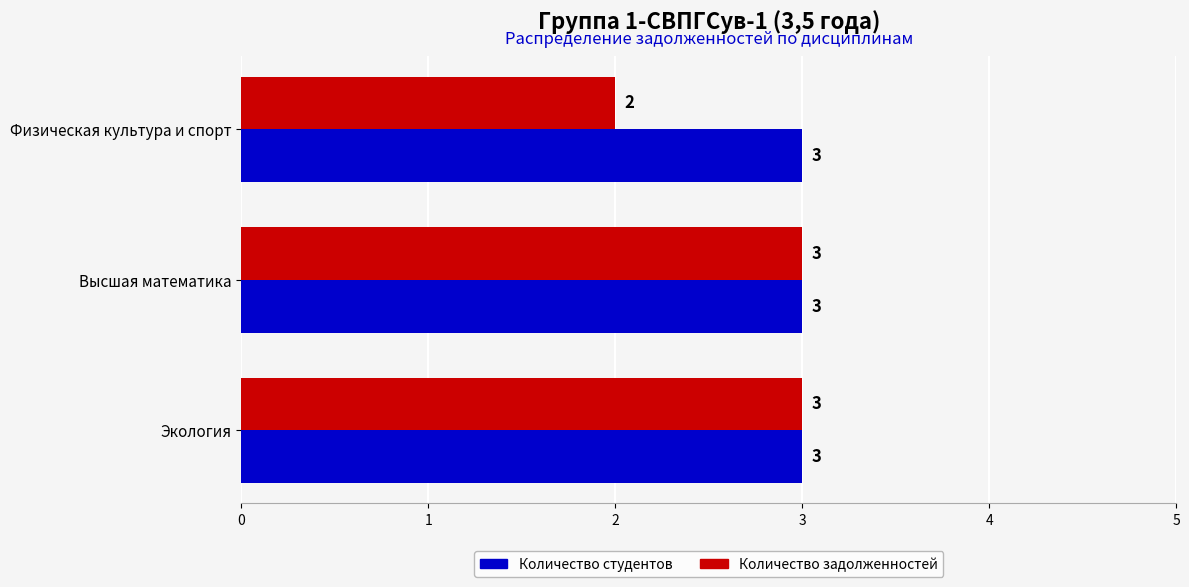

Which series changed the most between Экология and Физическая культура и спорт?

Количество задолженностей